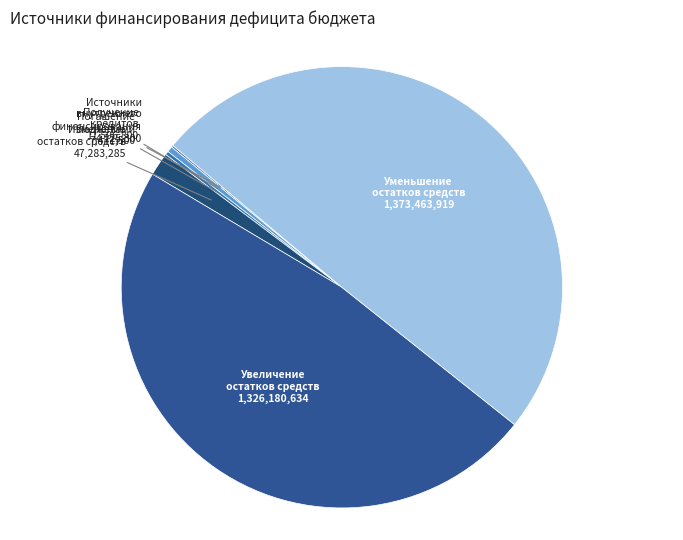

Count the number of slices in the pie.

6